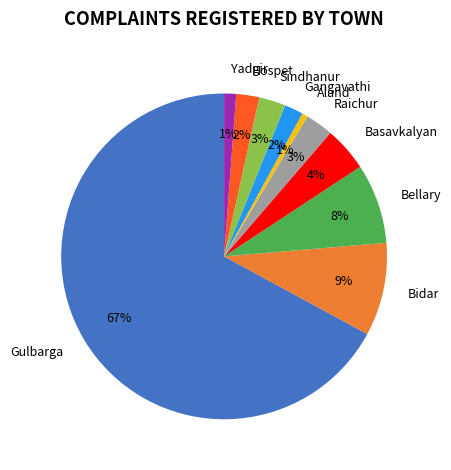

Count the number of slices in the pie.

10